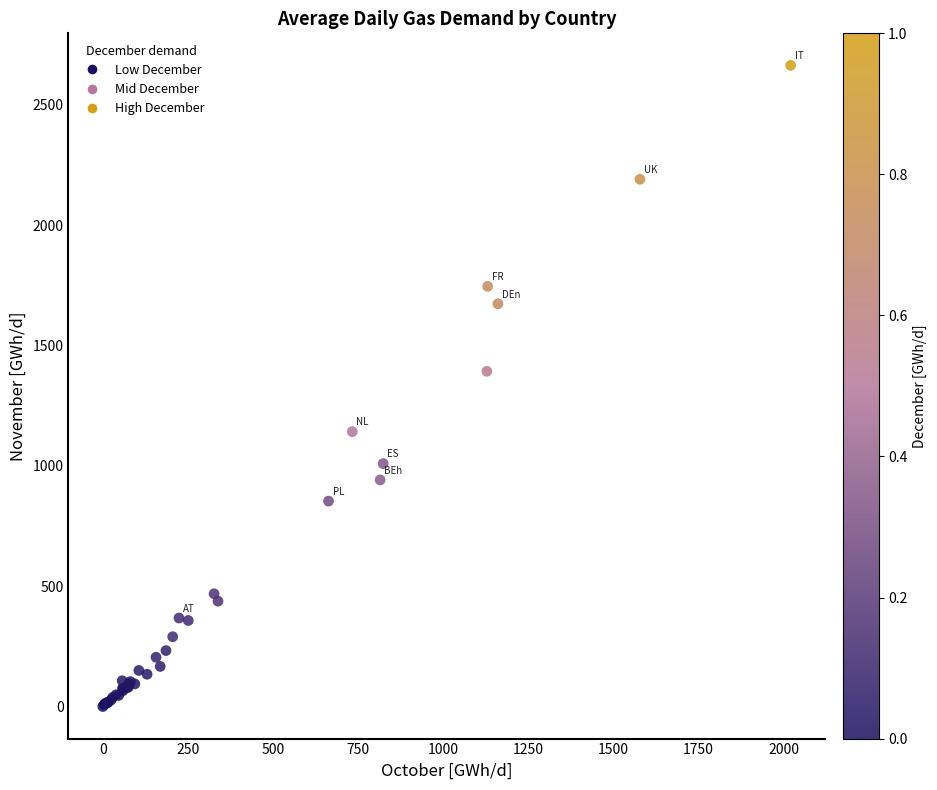

What Y value in the scatter plot is closest to 1331?

1392.8